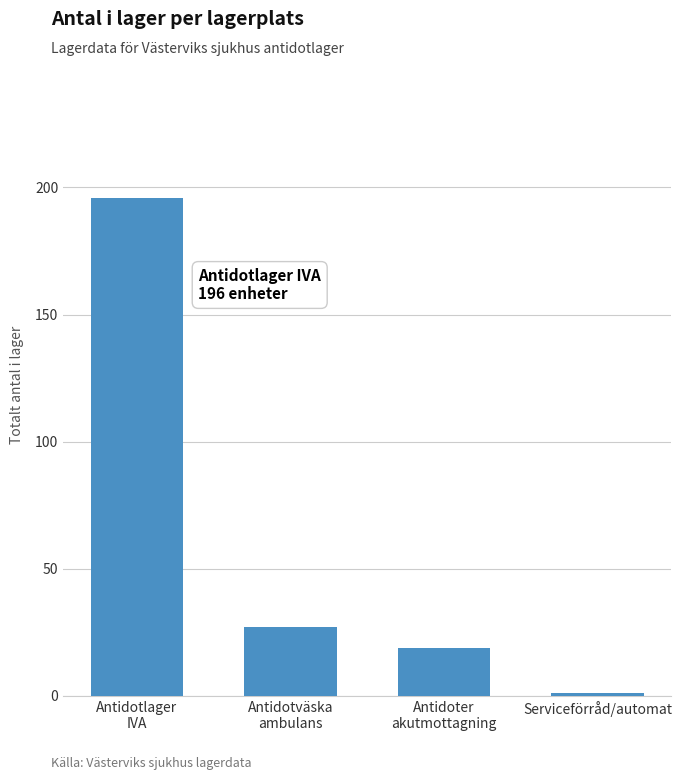

Does the chart contain any negative values?

No